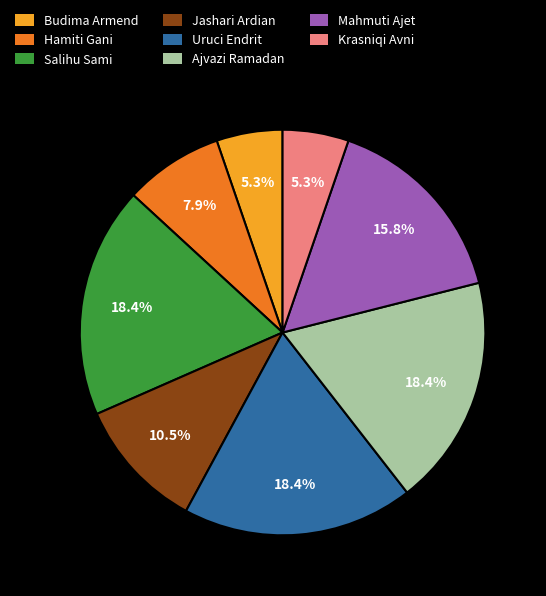

Approximately how many times larger is the value at Hamiti Gani compared to Mahmuti Ajet?

0.5